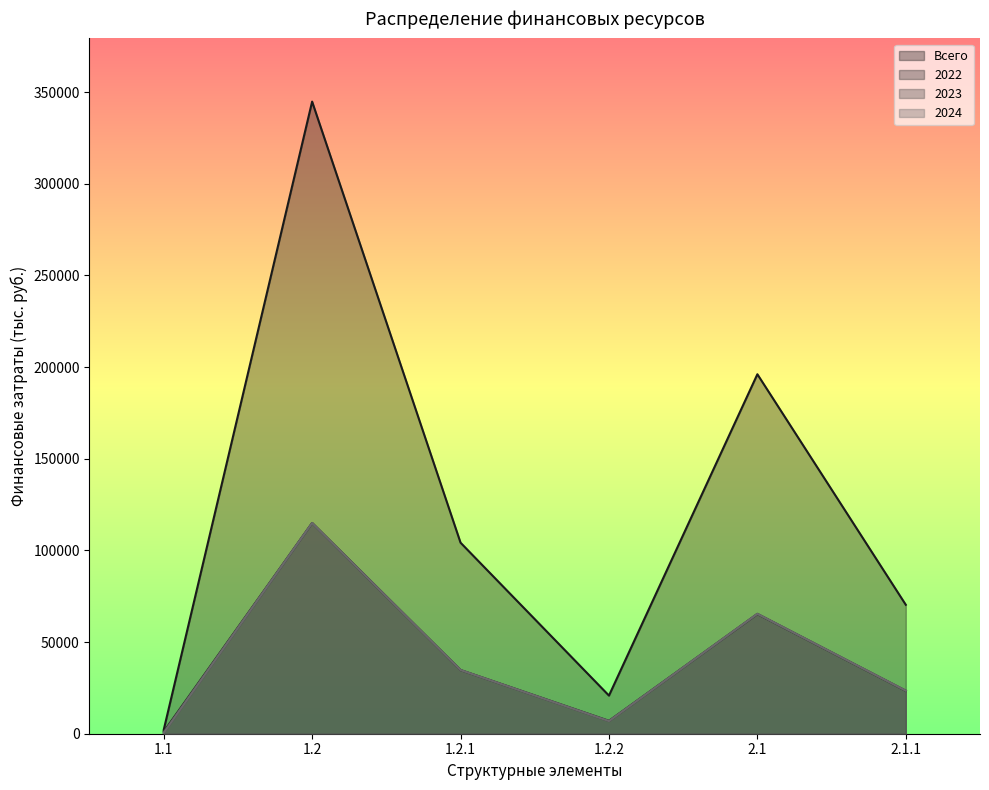

What is the total value across all series at 2.1?

392241.0